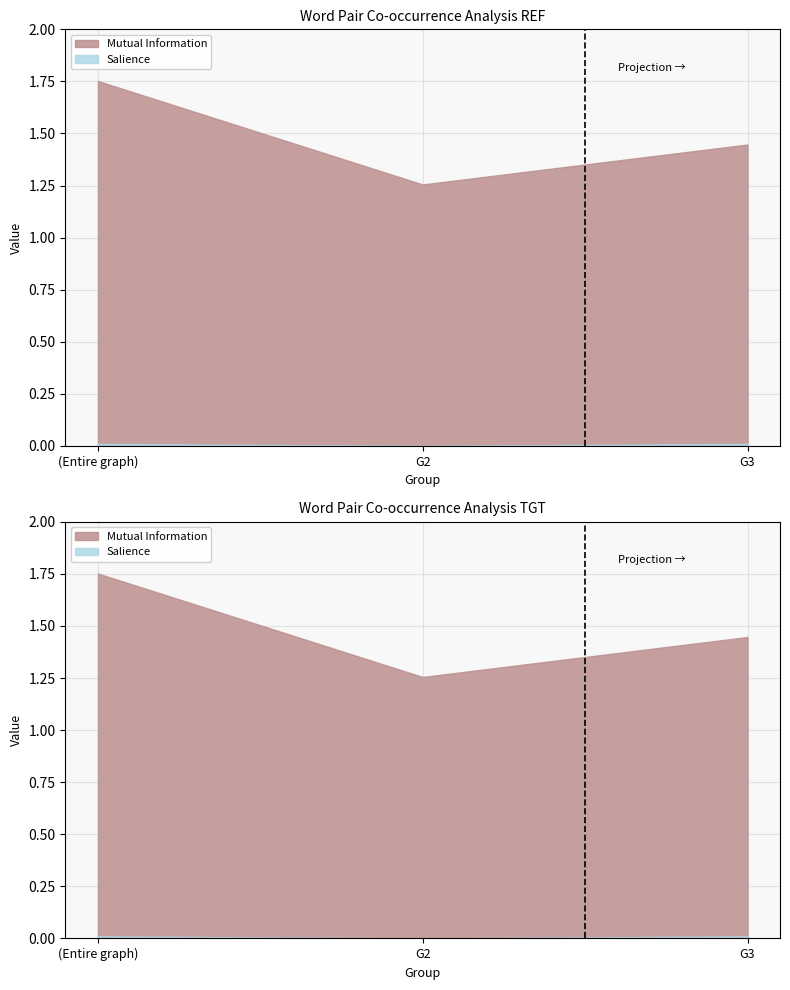

What is the maximum value shown in the chart?

1.8